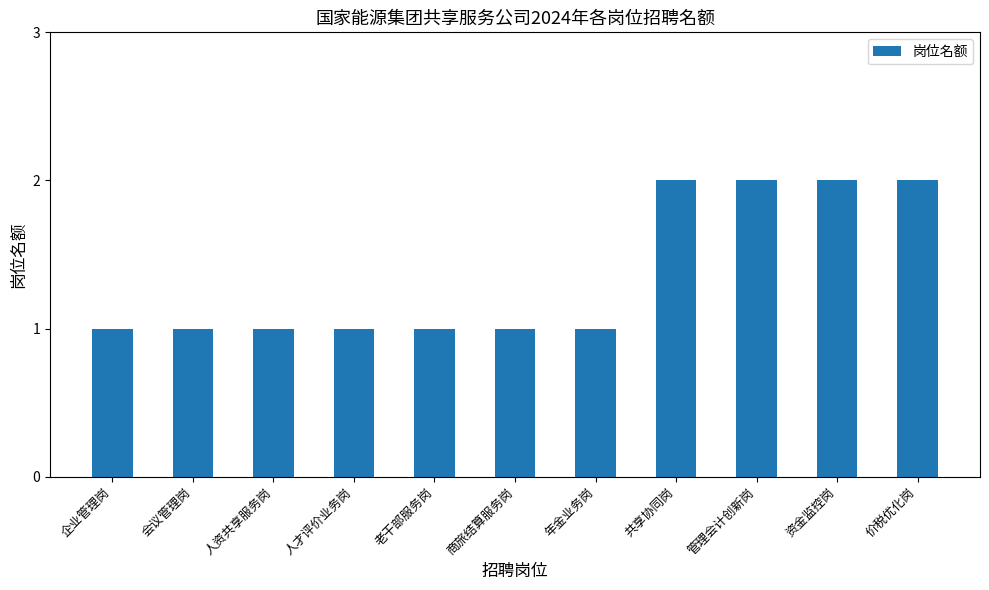

The chart shows a value of 1 at 企业管理岗. True or false?

True